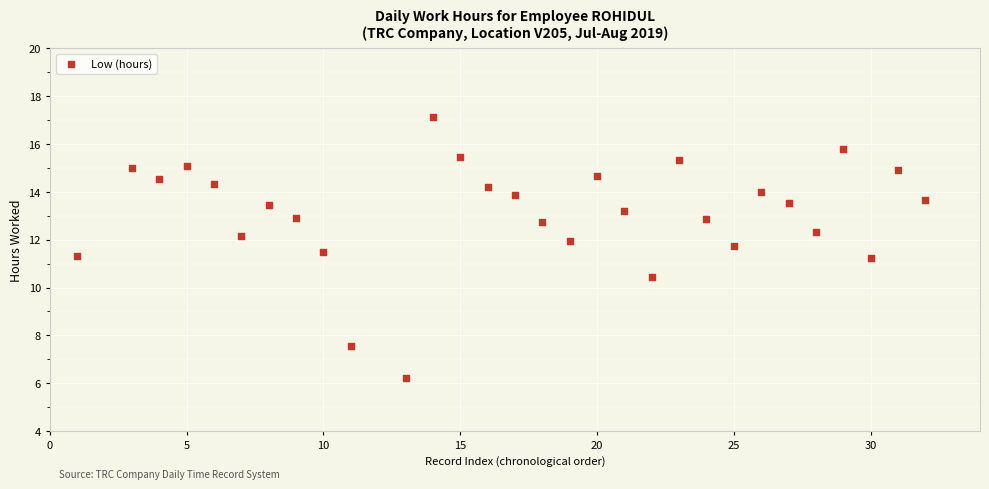

What is the range of Y values (max minus min)?

10.9